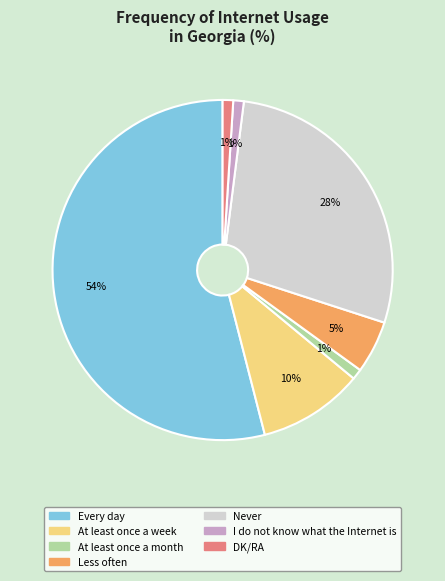

To the nearest percent, what portion does Every day represent?

54%